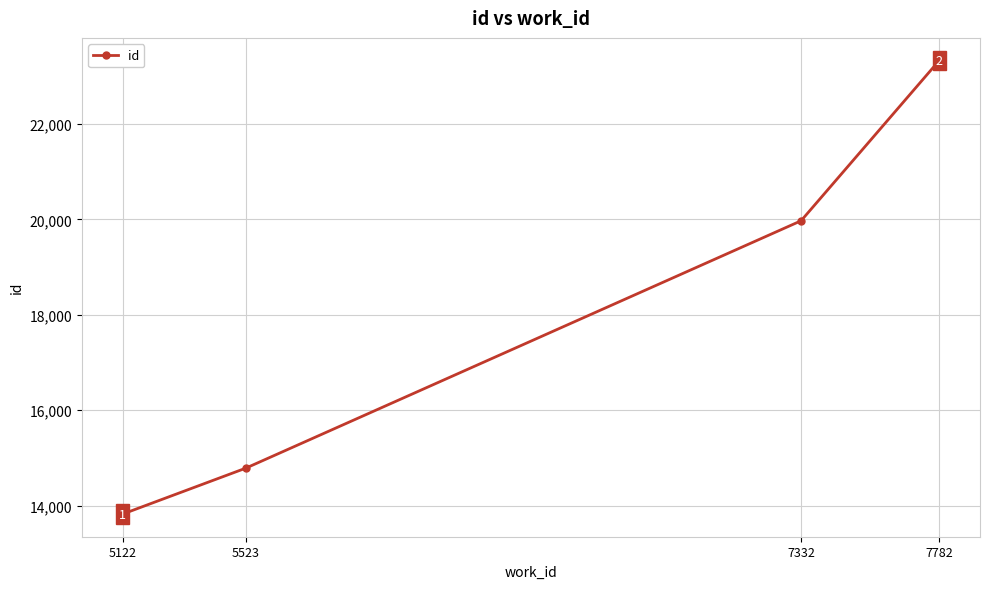

What is the average value?

17977